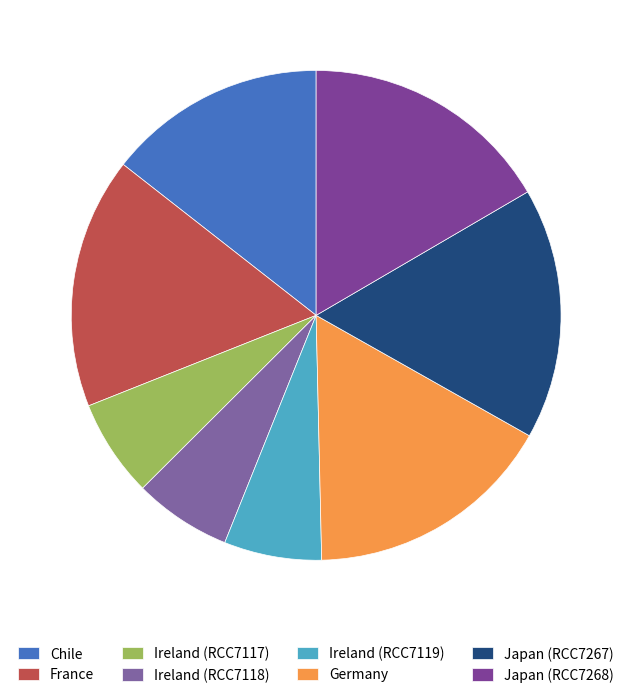

Count the number of slices in the pie.

8